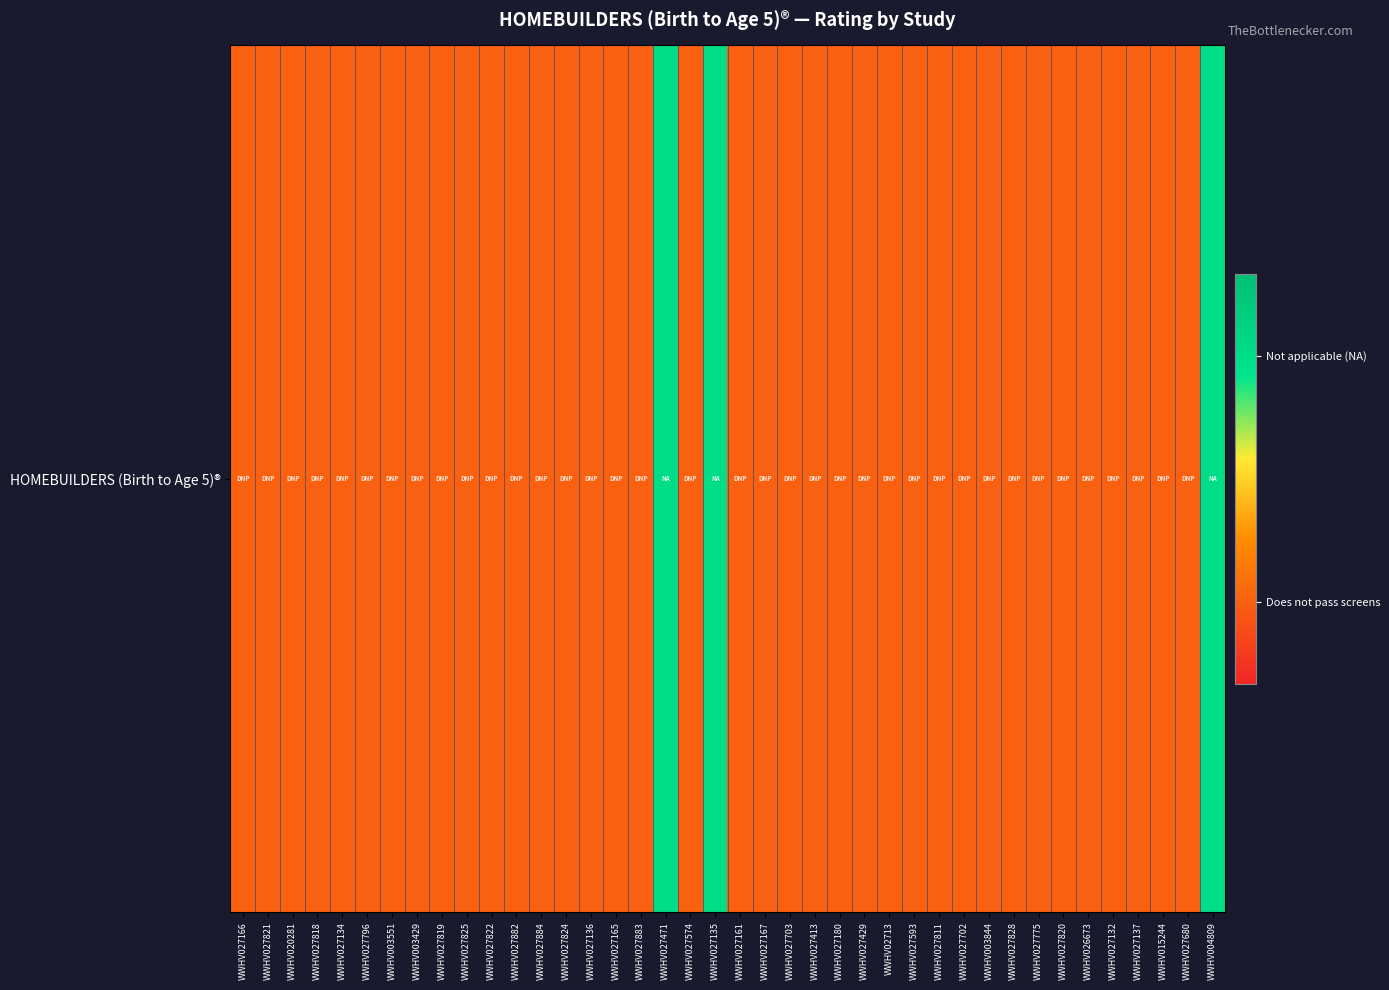

Reading right to left, transcribe all the data shown in this chart.

WWHV004809=0.8	WWHV027680=0.2	WWHV015244=0.2	WWHV027137=0.2	WWHV027132=0.2	WWHV026673=0.2	WWHV027820=0.2	WWHV027775=0.2	WWHV027828=0.2	WWHV003844=0.2	WWHV027702=0.2	WWHV027811=0.2	WWHV027593=0.2	WWHV02713=0.2	WWHV027429=0.2	WWHV027180=0.2	WWHV027413=0.2	WWHV027703=0.2	WWHV027167=0.2	WWHV027161=0.2	WWHV027135=0.8	WWHV027574=0.2	WWHV027471=0.8	WWHV027883=0.2	WWHV027165=0.2	WWHV027136=0.2	WWHV027824=0.2	WWHV027884=0.2	WWHV027882=0.2	WWHV027822=0.2	WWHV027825=0.2	WWHV027819=0.2	WWHV003429=0.2	WWHV003551=0.2	WWHV027796=0.2	WWHV027134=0.2	WWHV027818=0.2	WWHV020281=0.2	WWHV027821=0.2	WWHV027166=0.2